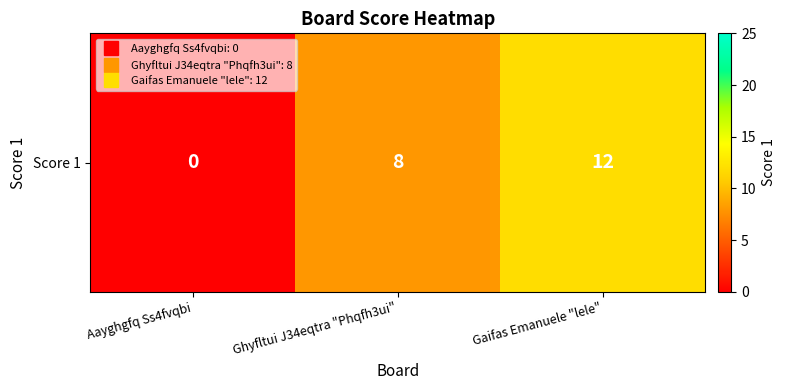

List the labels in order of value, largest first.

Gaifas Emanuele "lele", Ghyfltui J34eqtra "Phqfh3ui", Aayghgfq Ss4fvqbi